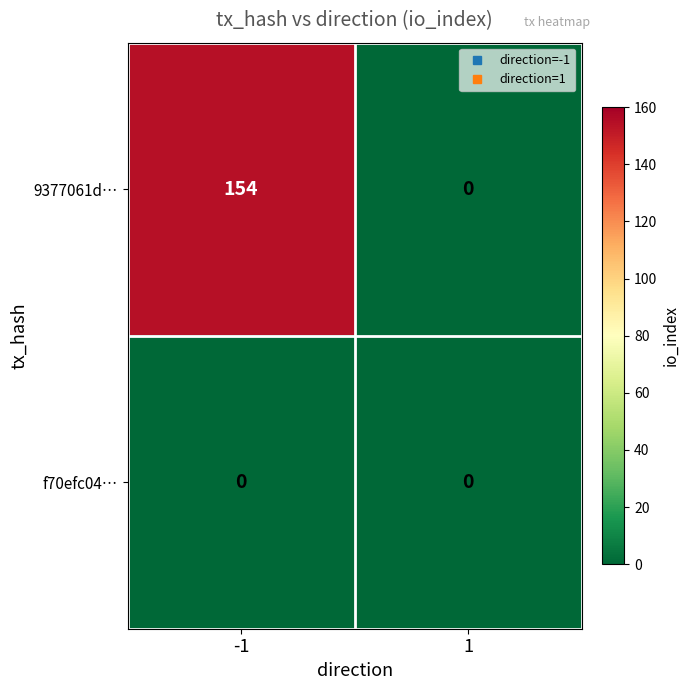

Rank the series by their maximum value, from highest to lowest.

9377061d…, f70efc04…